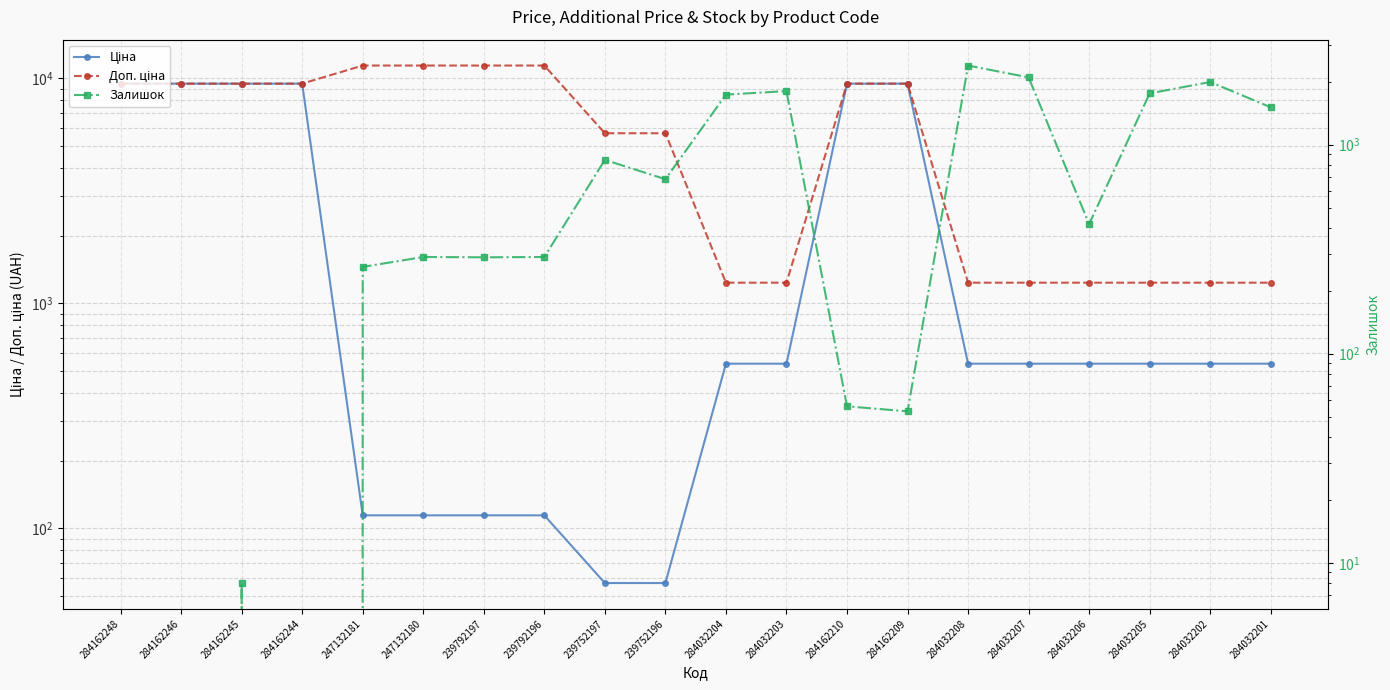

At how many categories does at least one series exceed 4560?

12